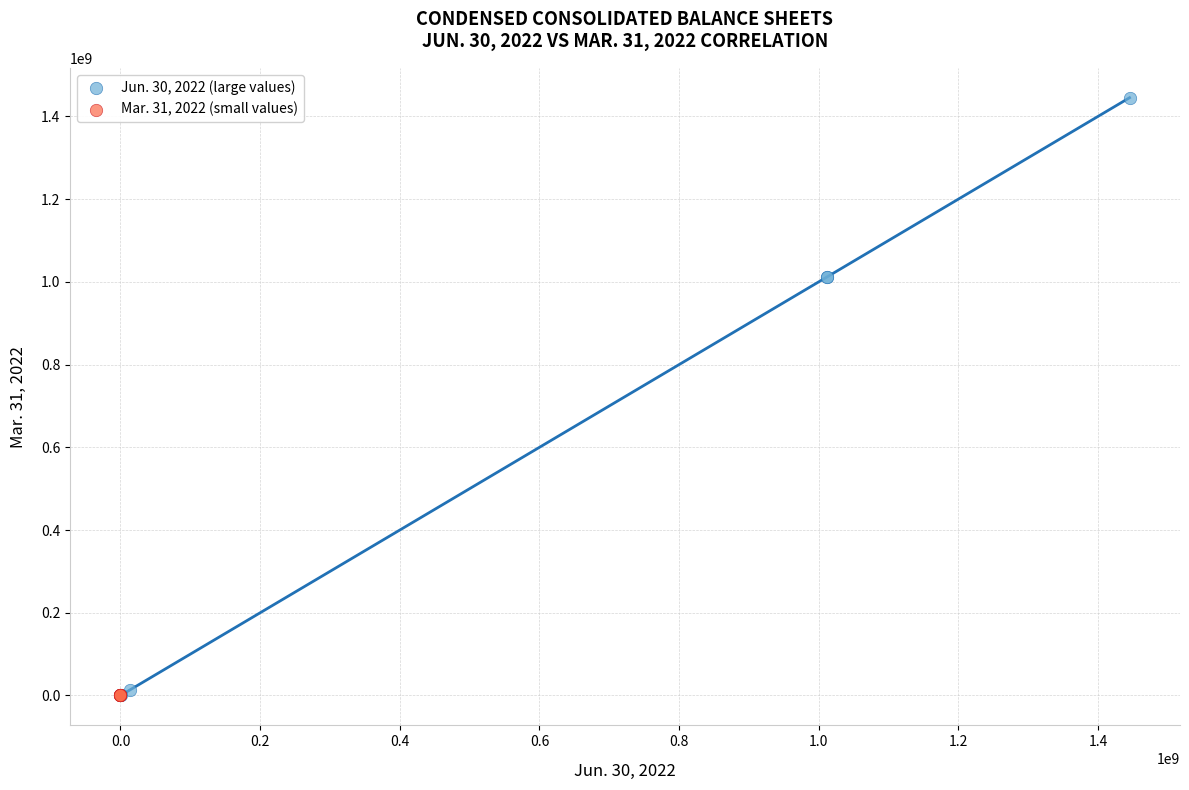

Which series has the widest spread of Y values?

Jun. 30, 2022 (large values)